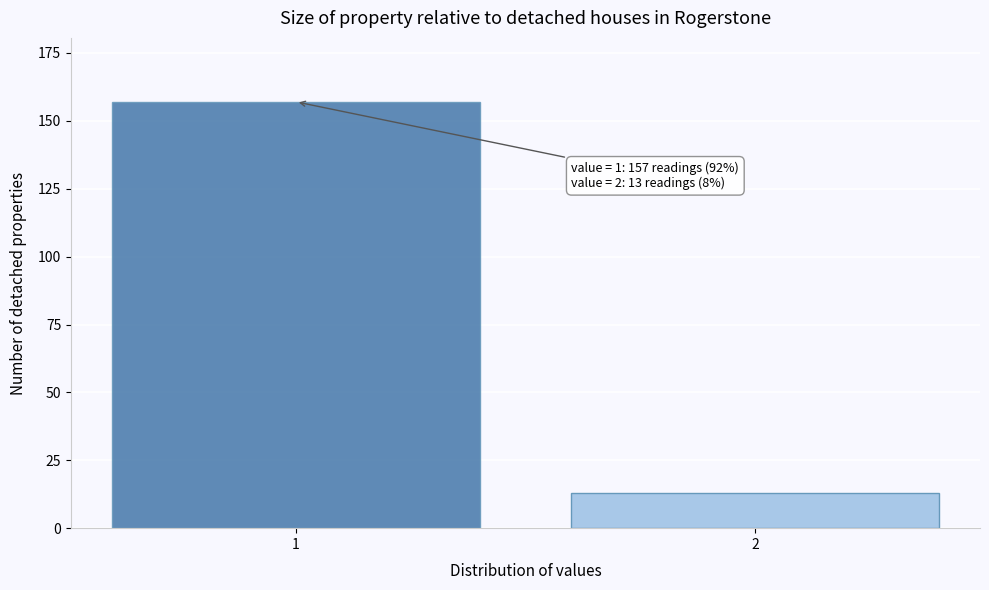

Reading left to right, transcribe all the data shown in this chart.

1=157	2=13